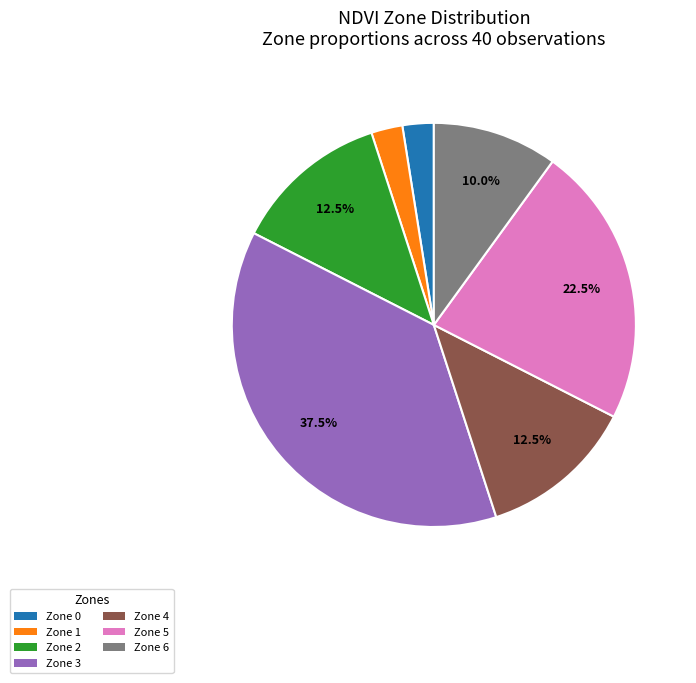

What percentage do Zone 3 and Zone 5 together represent?

60.0%